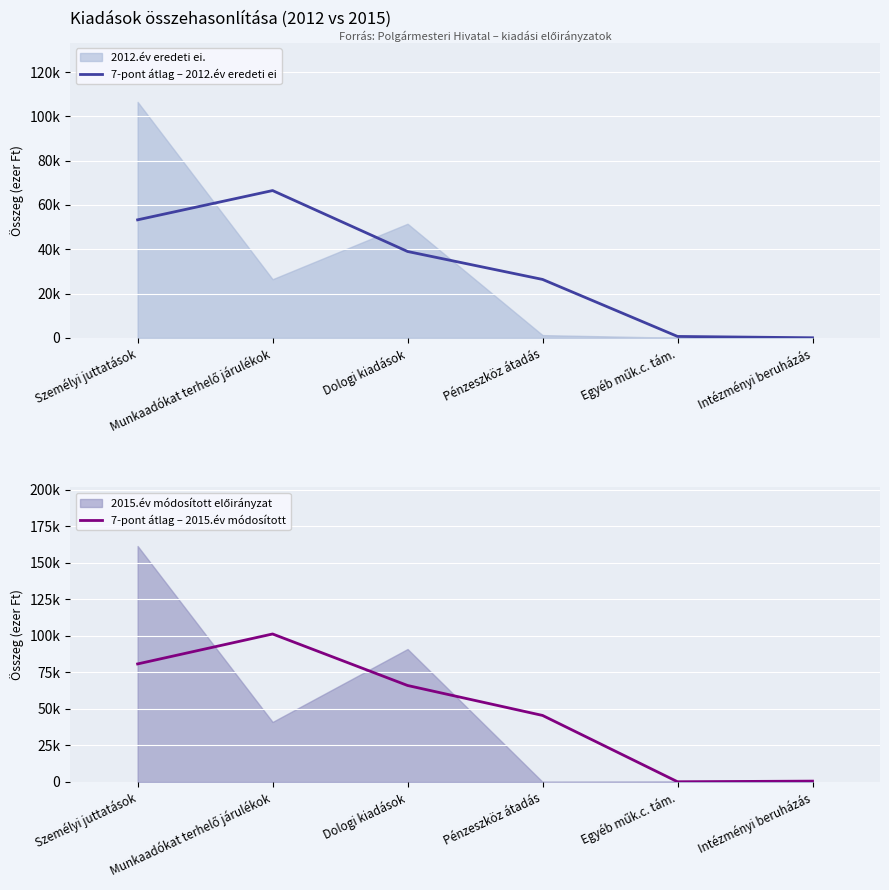

At which label does 7-pont átlag – 2015.év módosított reach its peak?

Munkaadókat terhelő járulékok